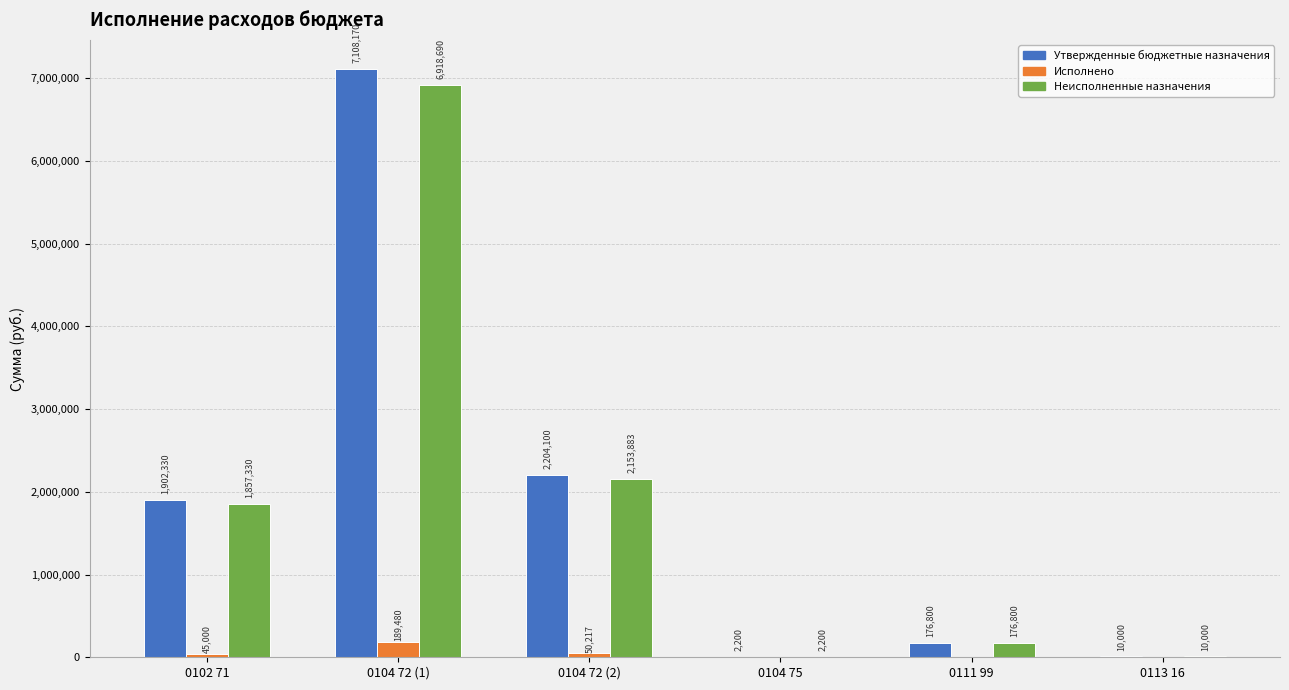

What is the greatest value displayed?

7108170.0